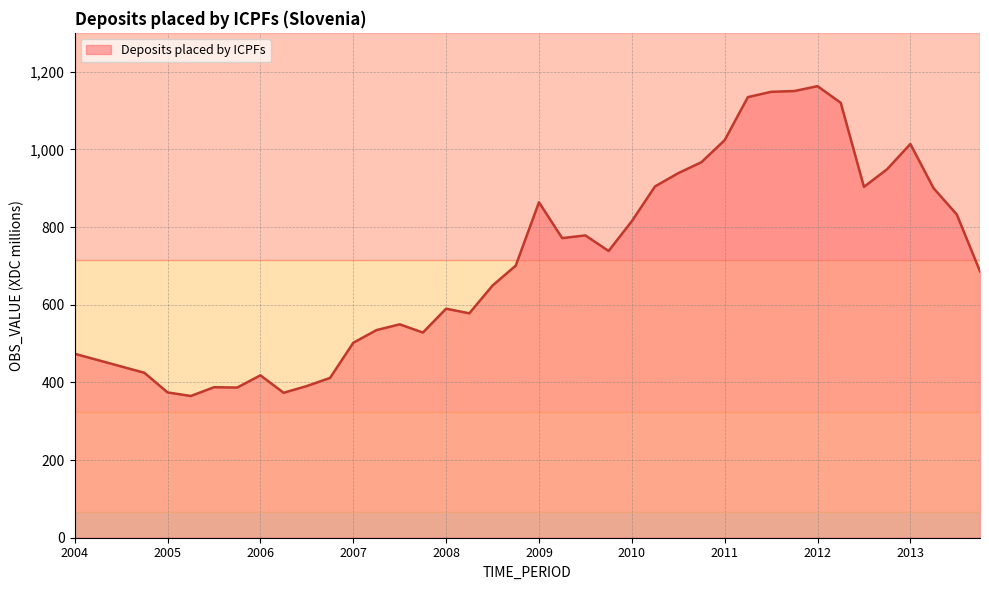

What is the minimum value shown in the chart?

365.0